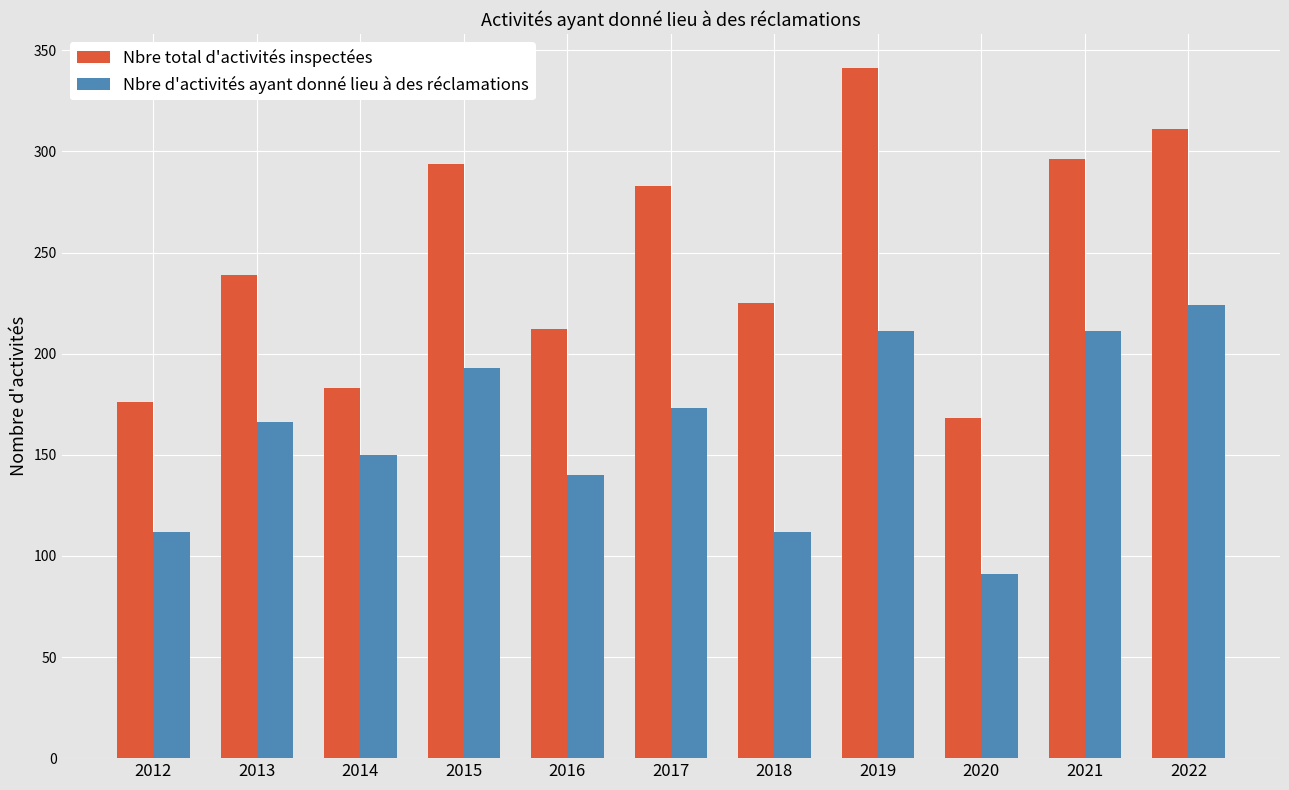

What is the difference between the second highest and second lowest values in the Nbre total d'activités inspectées series?

135